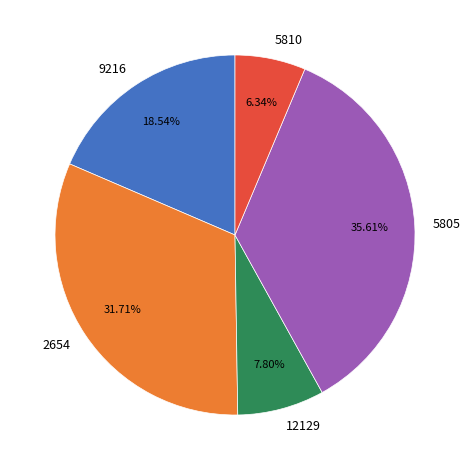

Which has a higher value, 9216 or 2654?

2654